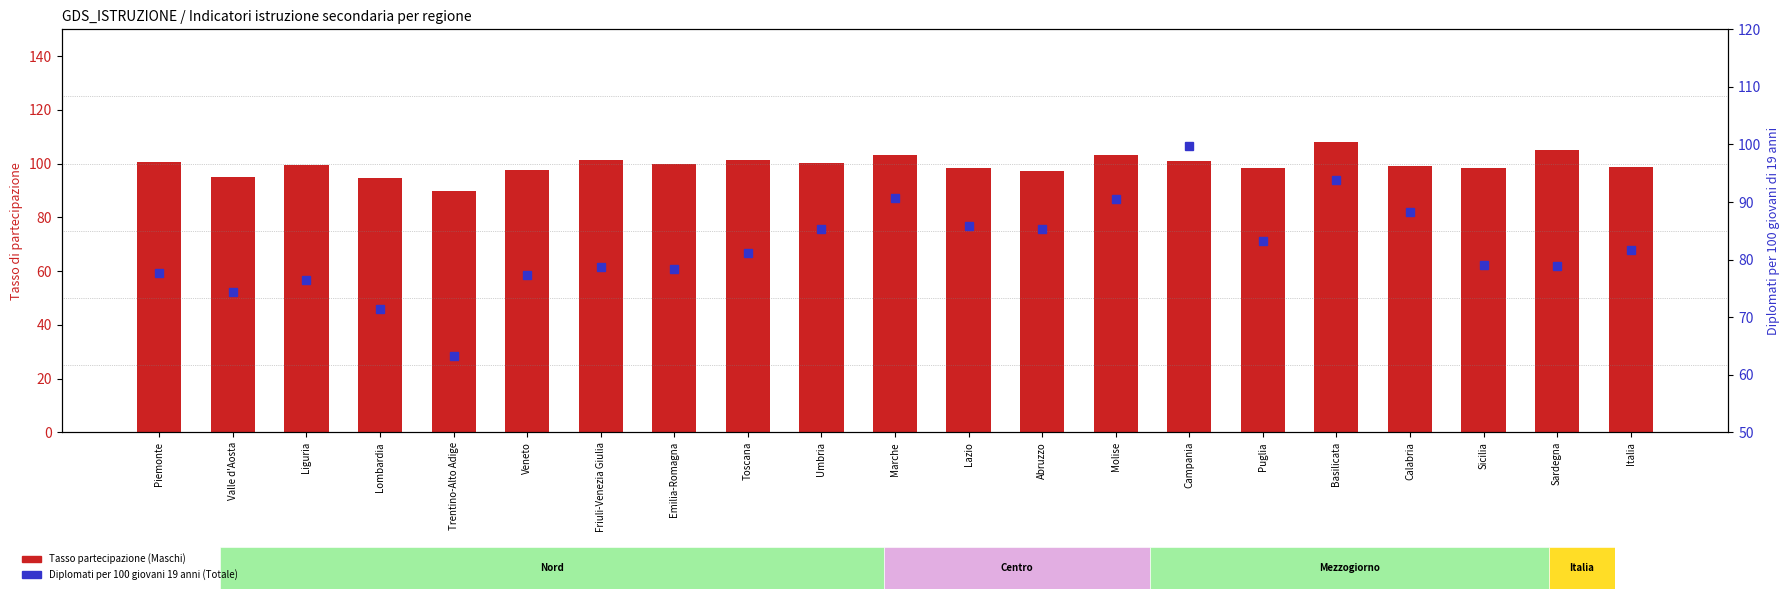

Does the chart contain any negative values?

No